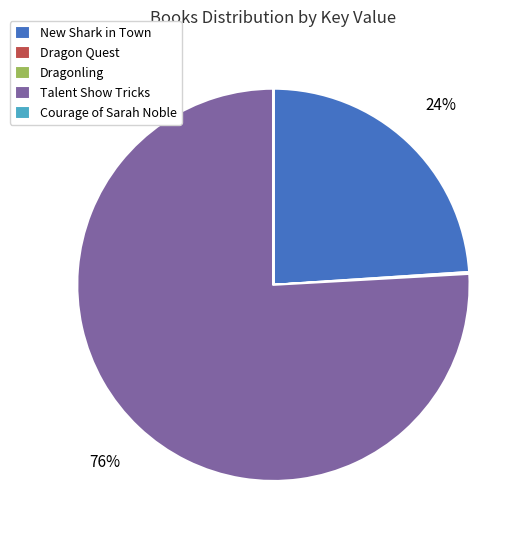

To the nearest percent, what is the average slice percentage?

20%